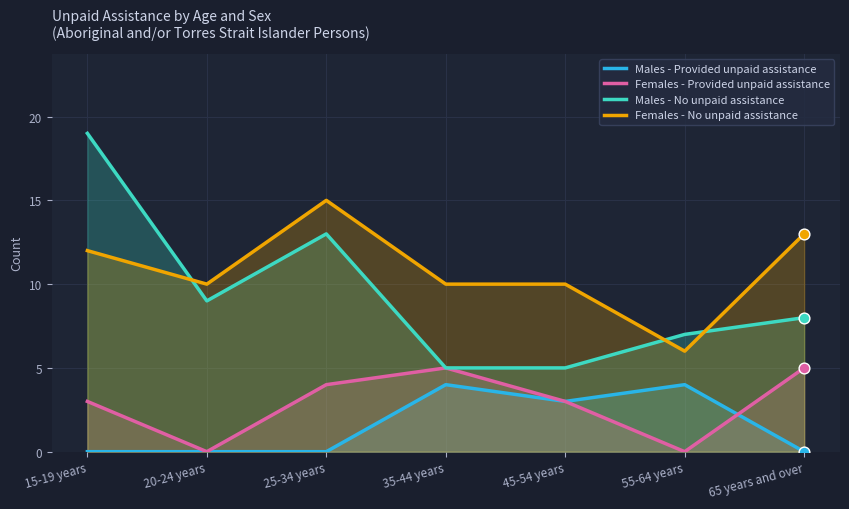

What are all the series names shown in the legend?

Males - Provided unpaid assistance, Females - Provided unpaid assistance, Males - No unpaid assistance, Females - No unpaid assistance